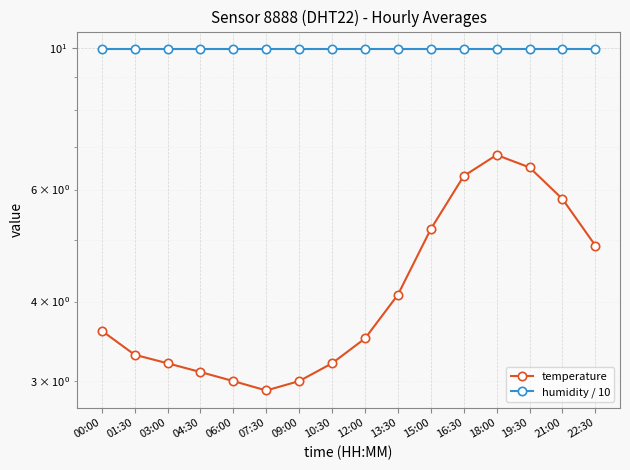

Reading right to left, list all the values displayed in this chart.

temperature: 4.9	5.8	6.5	6.8	6.3	5.2	4.1	3.5	3.2	3.0	2.9	3.0	3.1	3.2	3.3	3.6
humidity / 10: 10.0	10.0	10.0	10.0	10.0	10.0	10.0	10.0	10.0	10.0	10.0	10.0	10.0	10.0	10.0	10.0